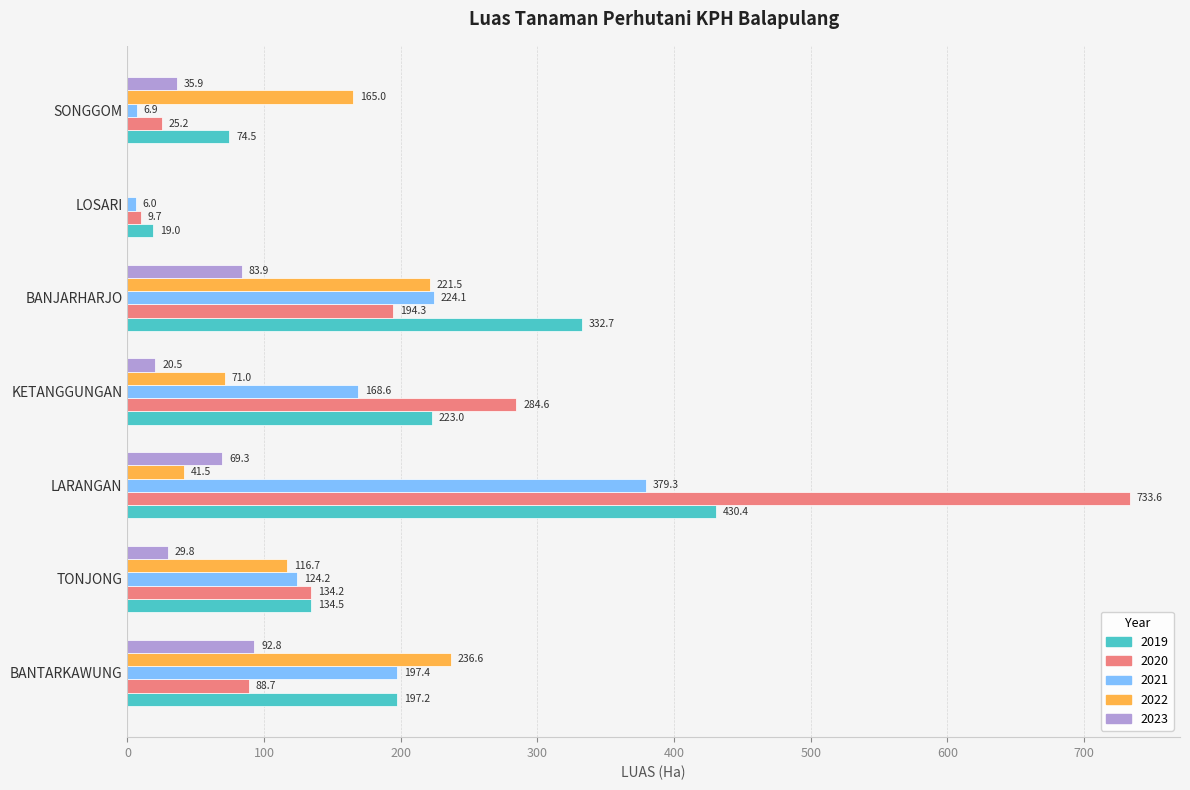

At which label is 2020 closest to 371?

KETANGGUNGAN